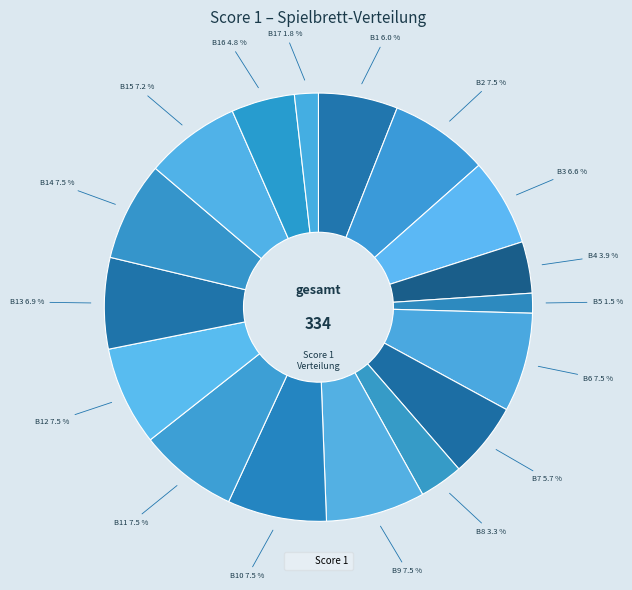

Which slice is the smallest?

Board 5